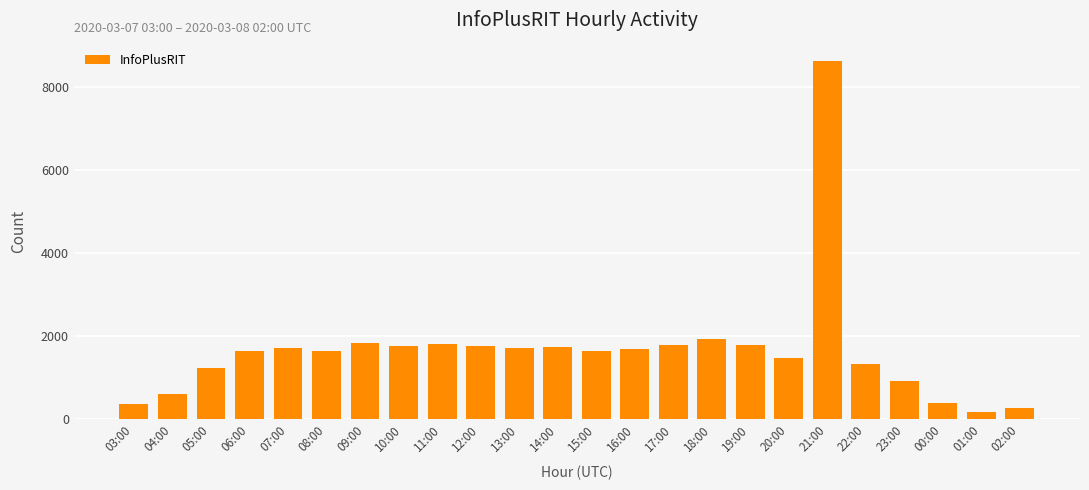

Between 20:00 and 03:00, which is larger?

20:00